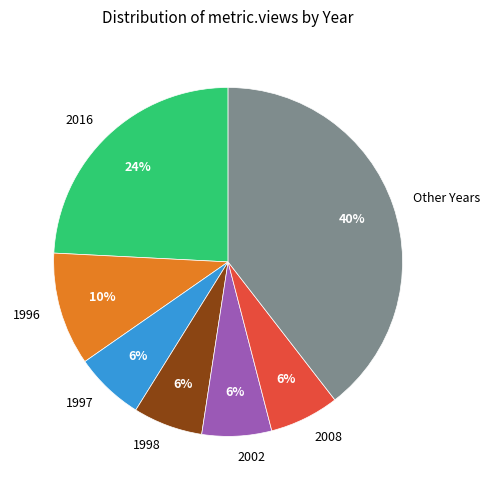

Is the sum of 2016 and Other Years greater than half?

Yes